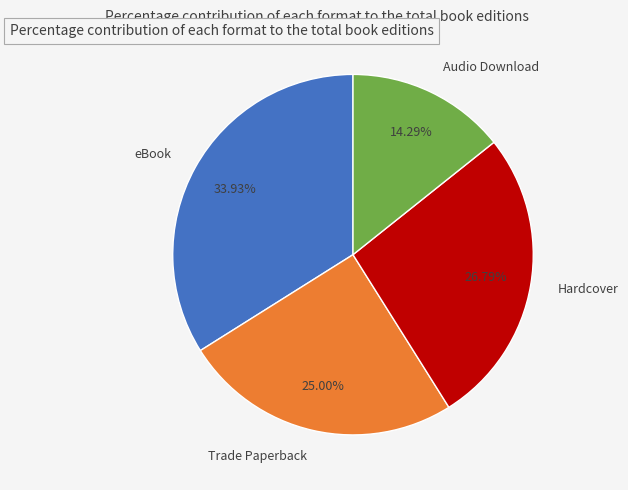

Does Hardcover represent more than half of the total?

No